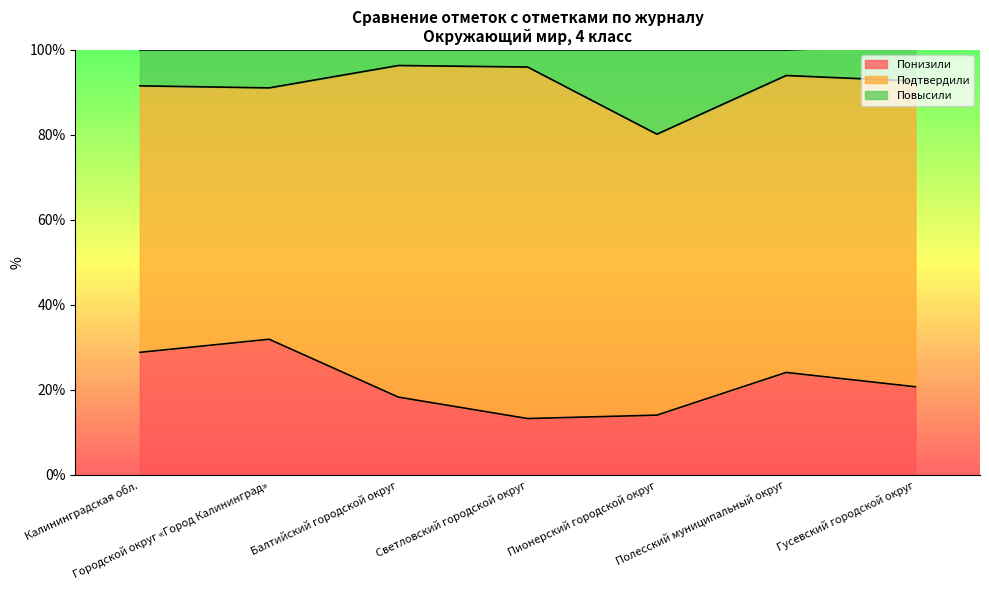

How many lines are shown in the chart?

3